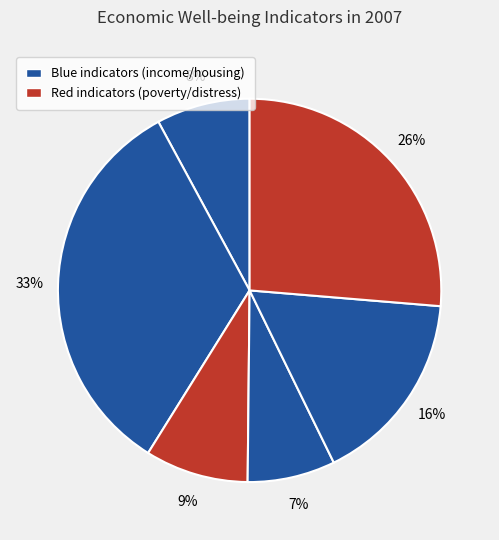

How many slices are in this pie chart?

6